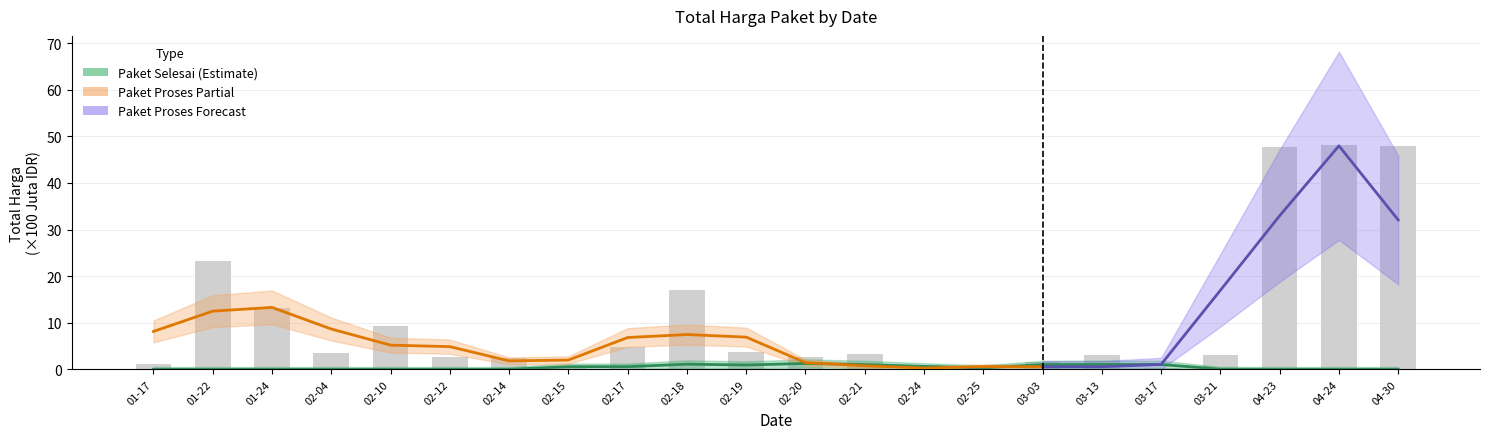

What is the sum of all values?

240.4